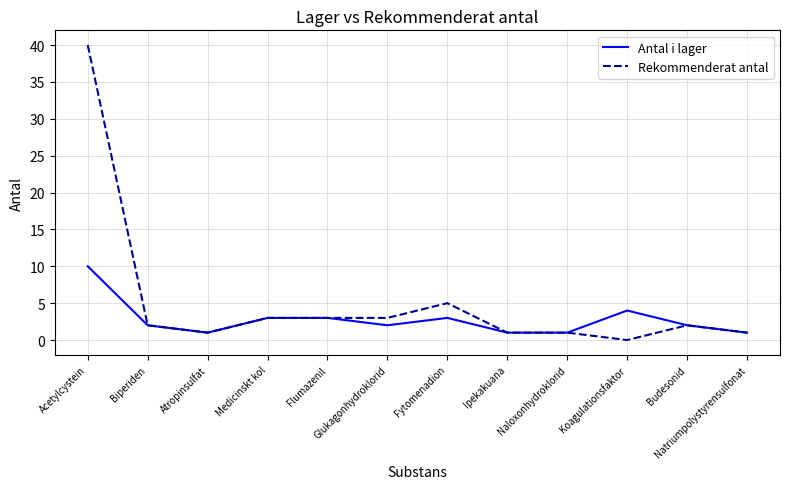

Reading left to right, list all the values displayed in this chart.

Antal i lager: 10	2	1	3	3	2	3	1	1	4	2	1
Rekommenderat antal: 40	2	1	3	3	3	5	1	1	0	2	1